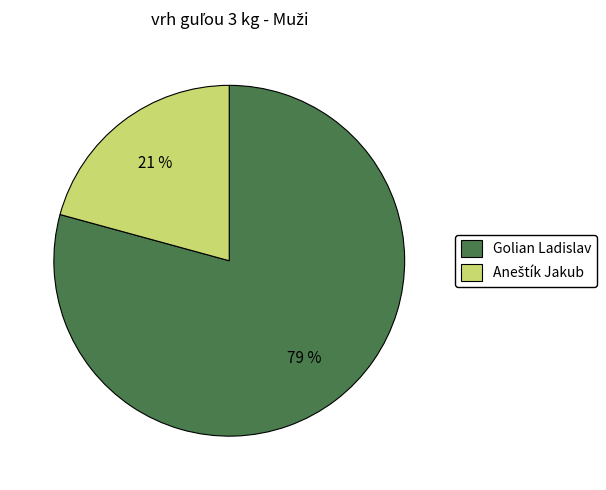

What is the majority slice?

Golian Ladislav